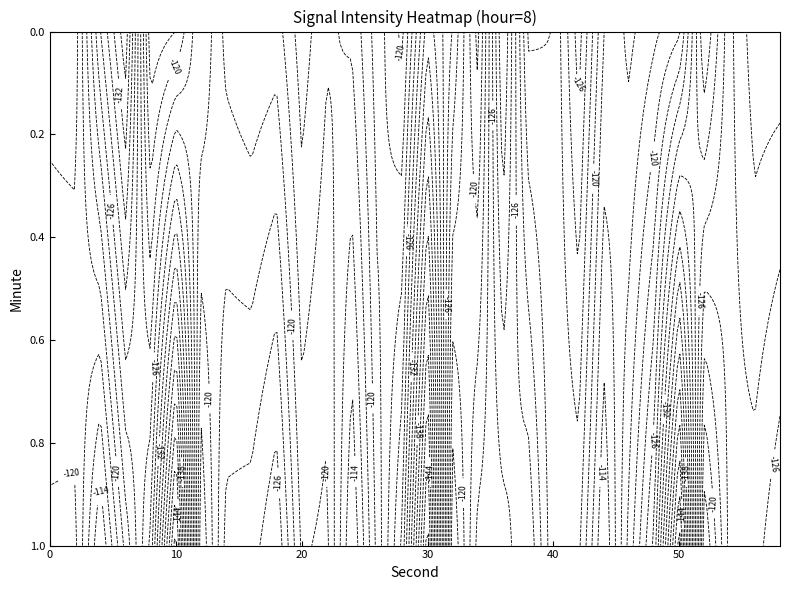

Reading left to right, extract all data points from this chart.

0: 0=-117.2	1=-120.4
2: 0=-116.9	1=-120.5
4: 0=-127.9	1=-112.0
6: 0=-135.5	1=-120.7
8: 0=-116.5	1=-128.6
10: 0=-118.0	1=-149.5
12: 0=-123.9	1=-116.2
14: 0=-119.3	1=-124.7
16: 0=-118.3	1=-125.1
18: 0=-119.0	1=-127.8
20: 0=-114.9	1=-119.7
22: 0=-117.7	1=-120.5
24: 0=-118.3	1=-112.0
26: 0=-123.1	1=-120.7
28: 0=-119.4	1=-128.6
30: 0=-131.3	1=-149.5
32: 0=-125.8	1=-116.2
34: 0=-117.2	1=-124.7
36: 0=-132.4	1=-125.1
38: 0=-119.7	1=-127.8
40: 0=-120.0	1=-120.4
42: 0=-127.0	1=-120.5
44: 0=-118.0	1=-112.0
46: 0=-115.5	1=-120.7
48: 0=-117.5	1=-128.6
50: 0=-119.7	1=-149.5
52: 0=-131.9	1=-116.2
54: 0=-124.6	1=-124.7
56: 0=-120.8	1=-125.1
58: 0=-120.8	1=-127.8